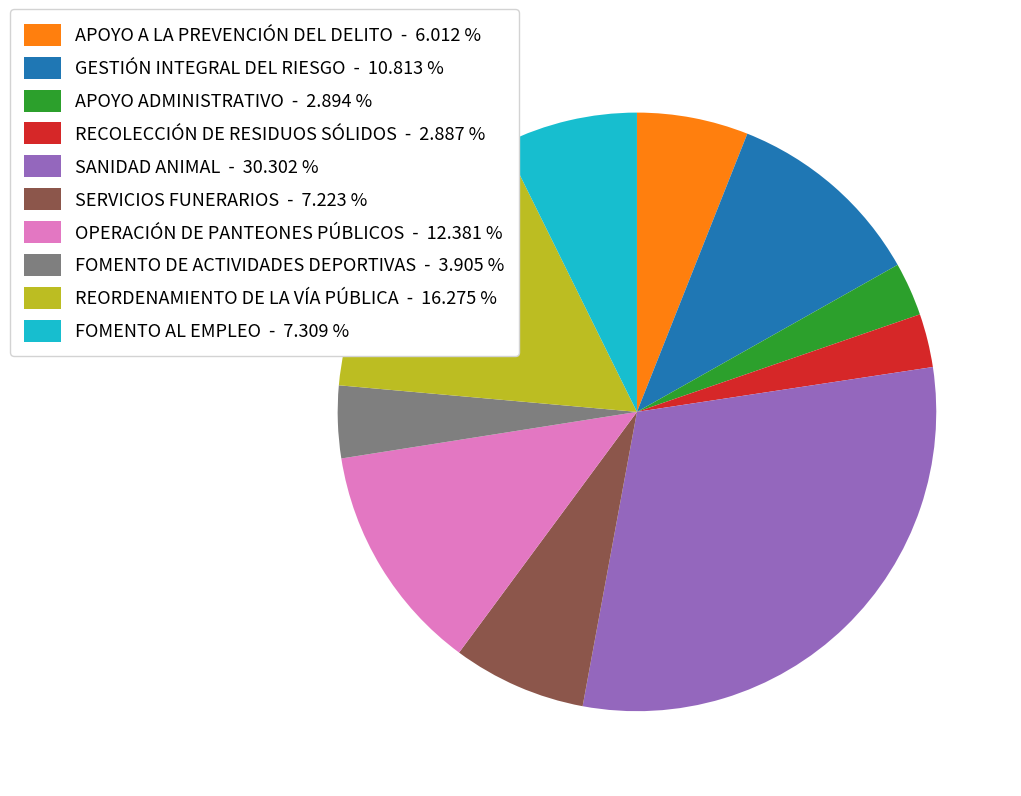

Do APOYO A LA PREVENCIÓN DEL DELITO - 6.012 % and RECOLECCIÓN DE RESIDUOS SÓLIDOS - 2.887 % together represent more than half of the pie?

No